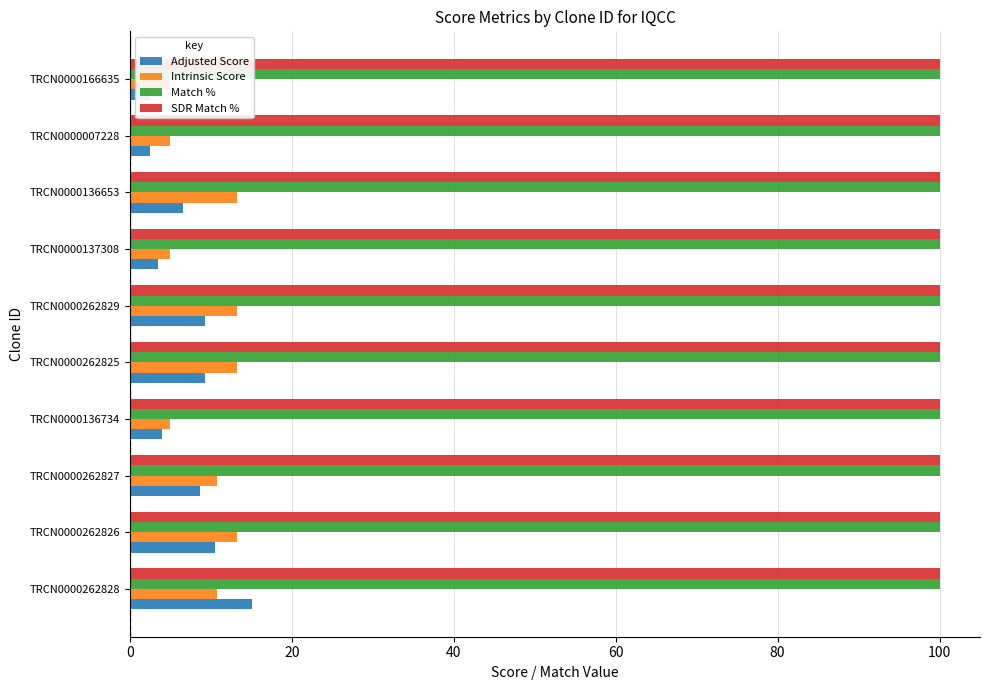

Between TRCN0000262826 and TRCN0000166635, which is larger?

TRCN0000262826